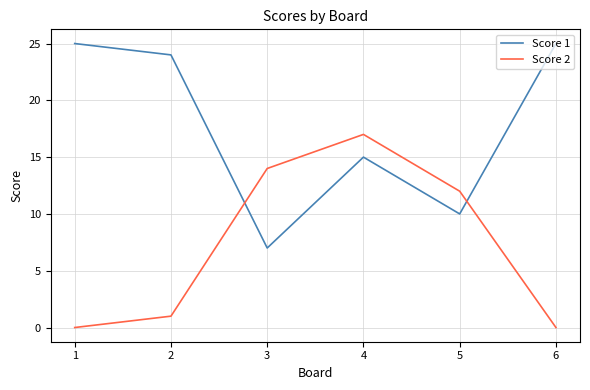

What is the greatest value displayed?

25